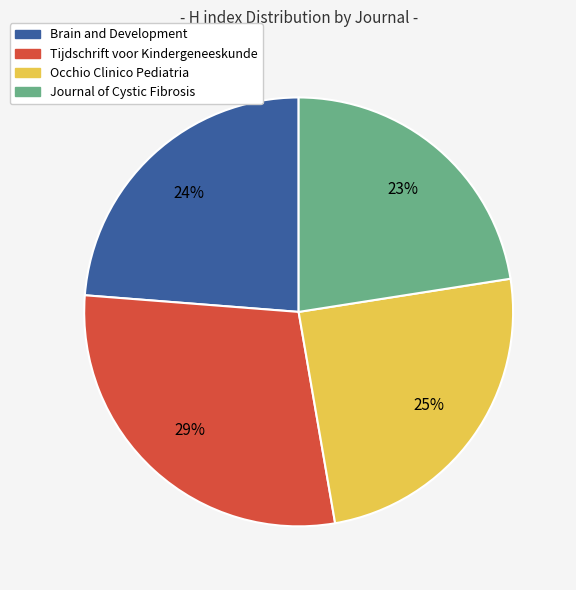

To the nearest percent, what is the difference between the Journal of Cystic Fibrosis and Tijdschrift voor Kindergeneeskunde slice percentages?

6%